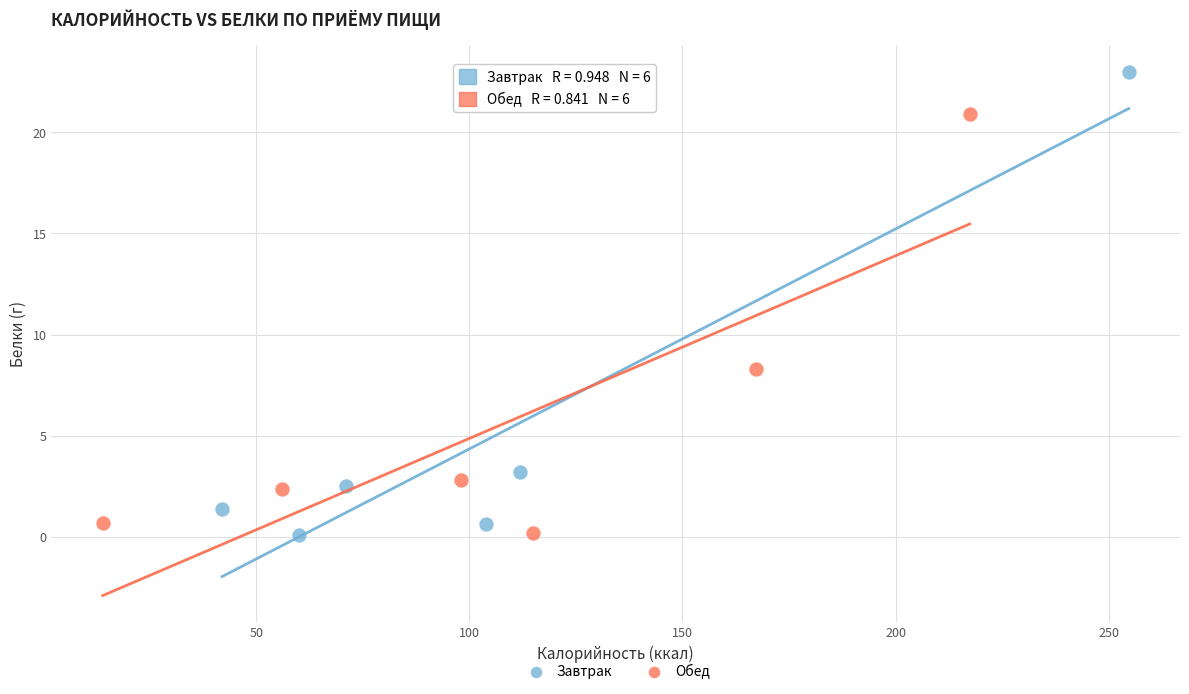

Which series contains the highest Y value?

Завтрак